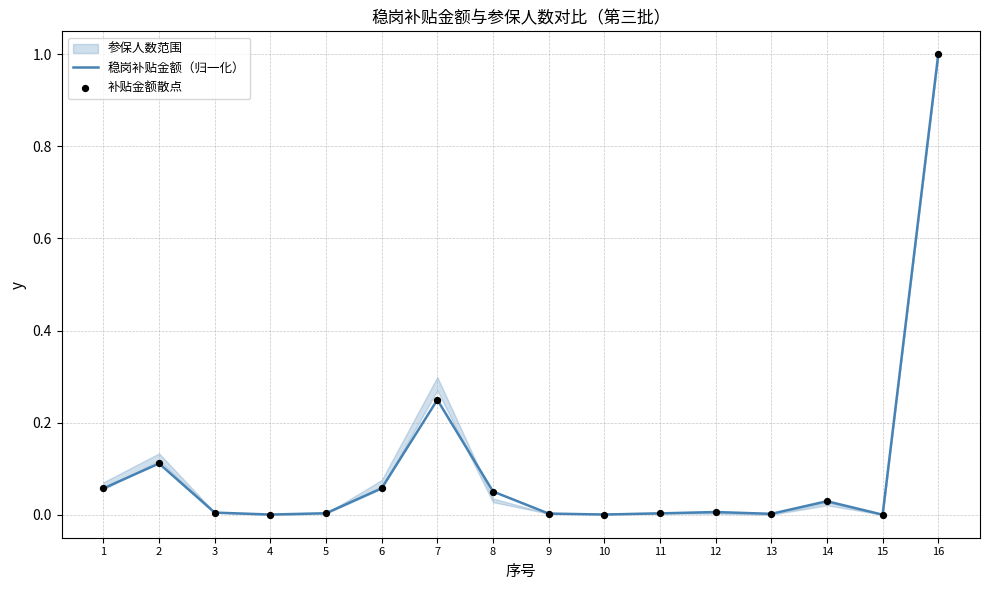

At how many categories does at least one series exceed 0?

15